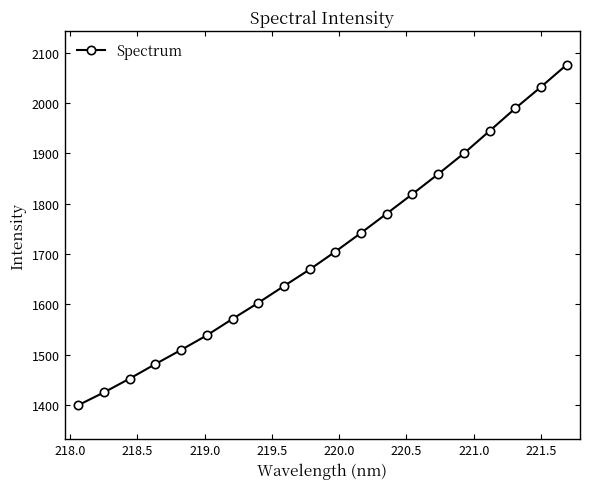

How many values exceed 1705?

10